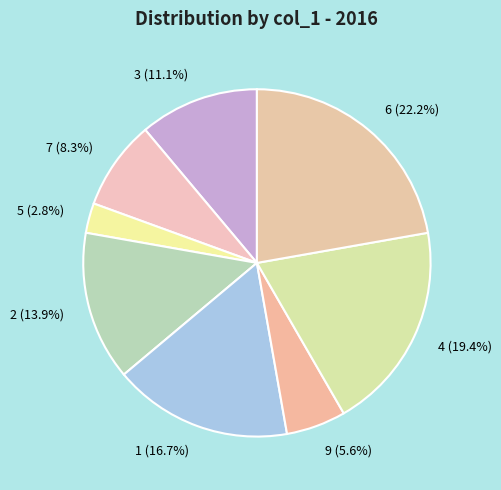

Approximately how many times larger is the value at 2 compared to 7?

1.7